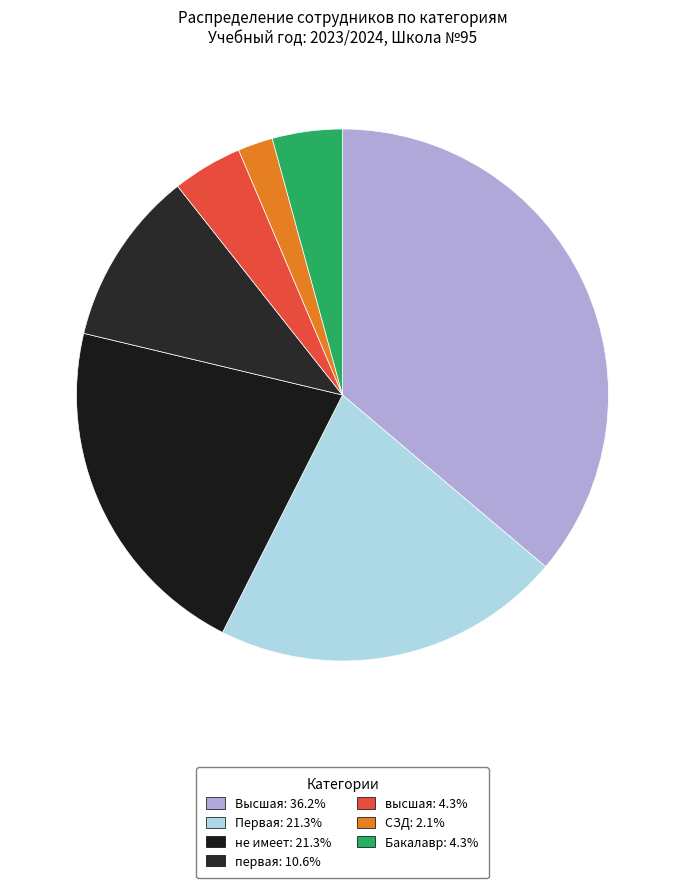

Which category has the smallest portion of the pie?

СЗД